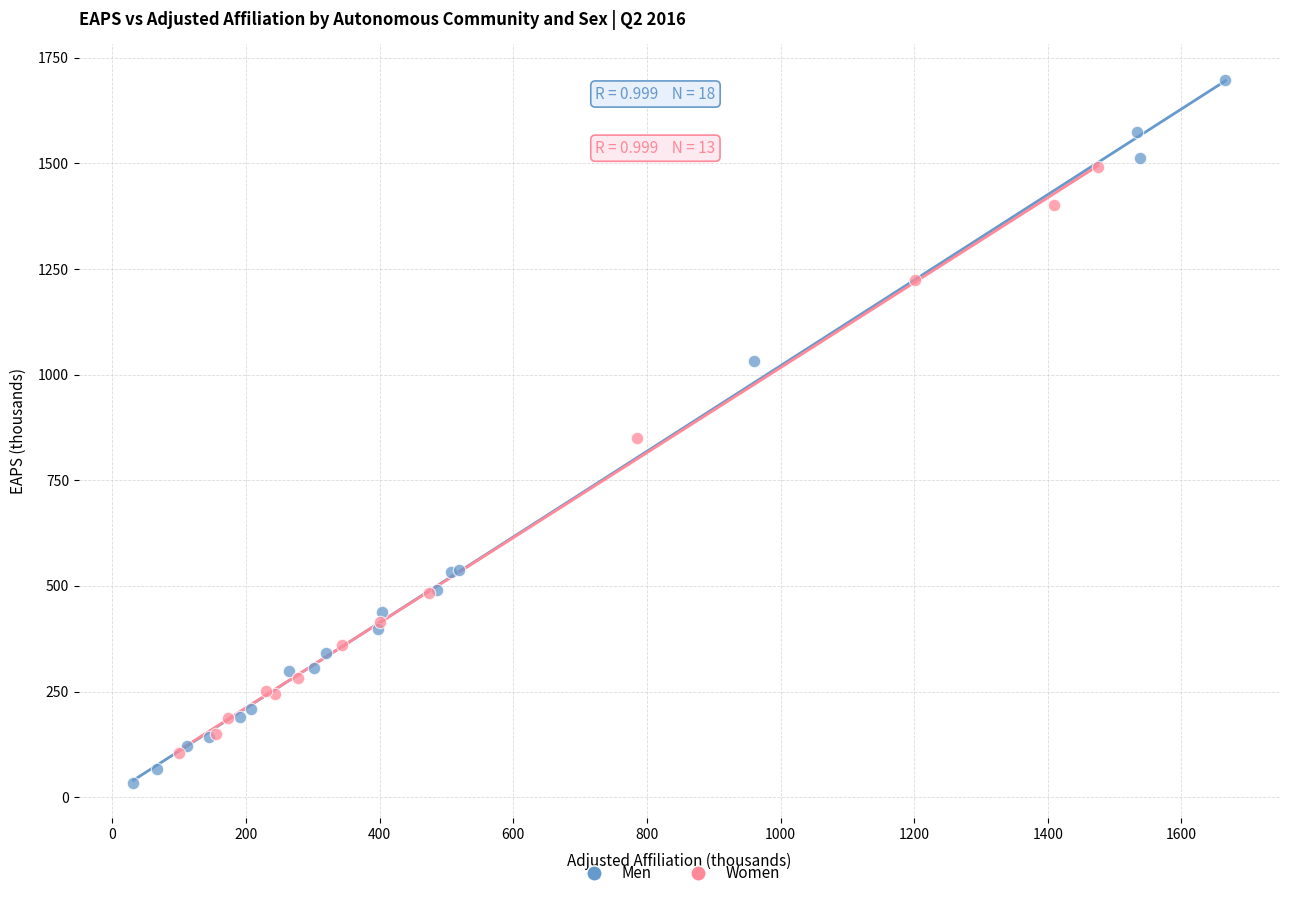

Which series has the largest Y range (max minus min)?

Men